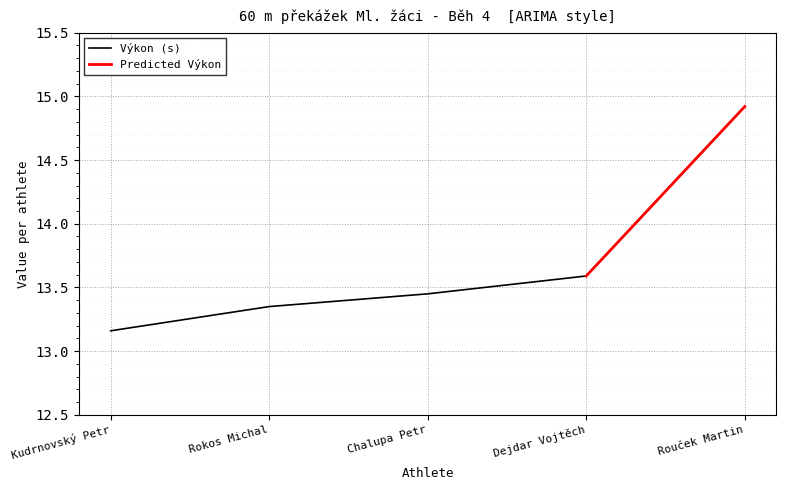

At which label is Výkon (s) closest to 14?

Dejdar Vojtěch